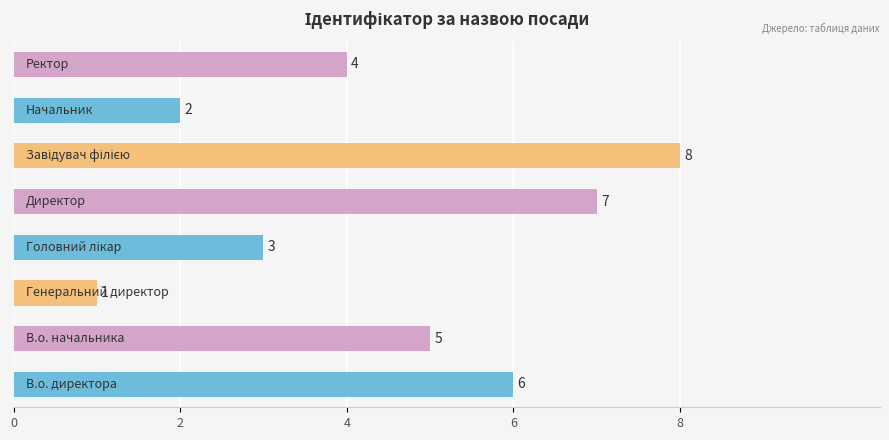

Reading bottom to top, transcribe all the data shown in this chart.

6	5	1	3	7	8	2	4